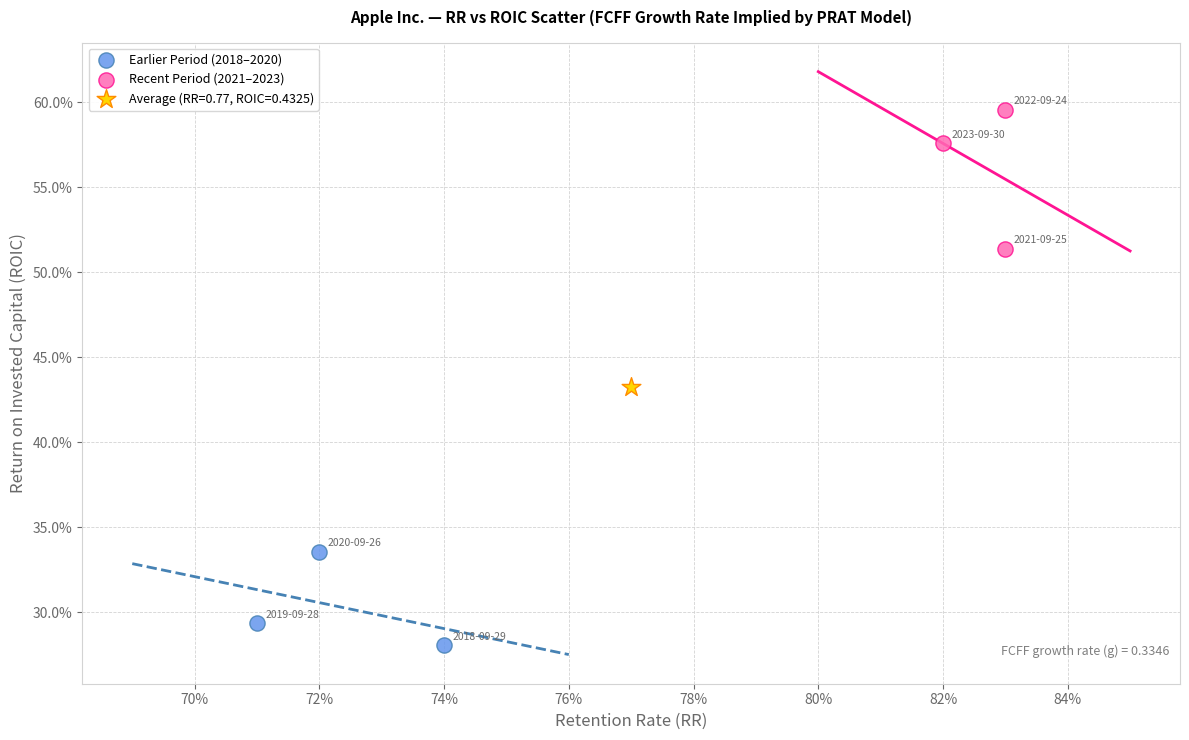

What are all the series names shown in the legend?

Earlier Period (2018–2020), Recent Period (2021–2023), Average (RR=0.77, ROIC=0.4325)